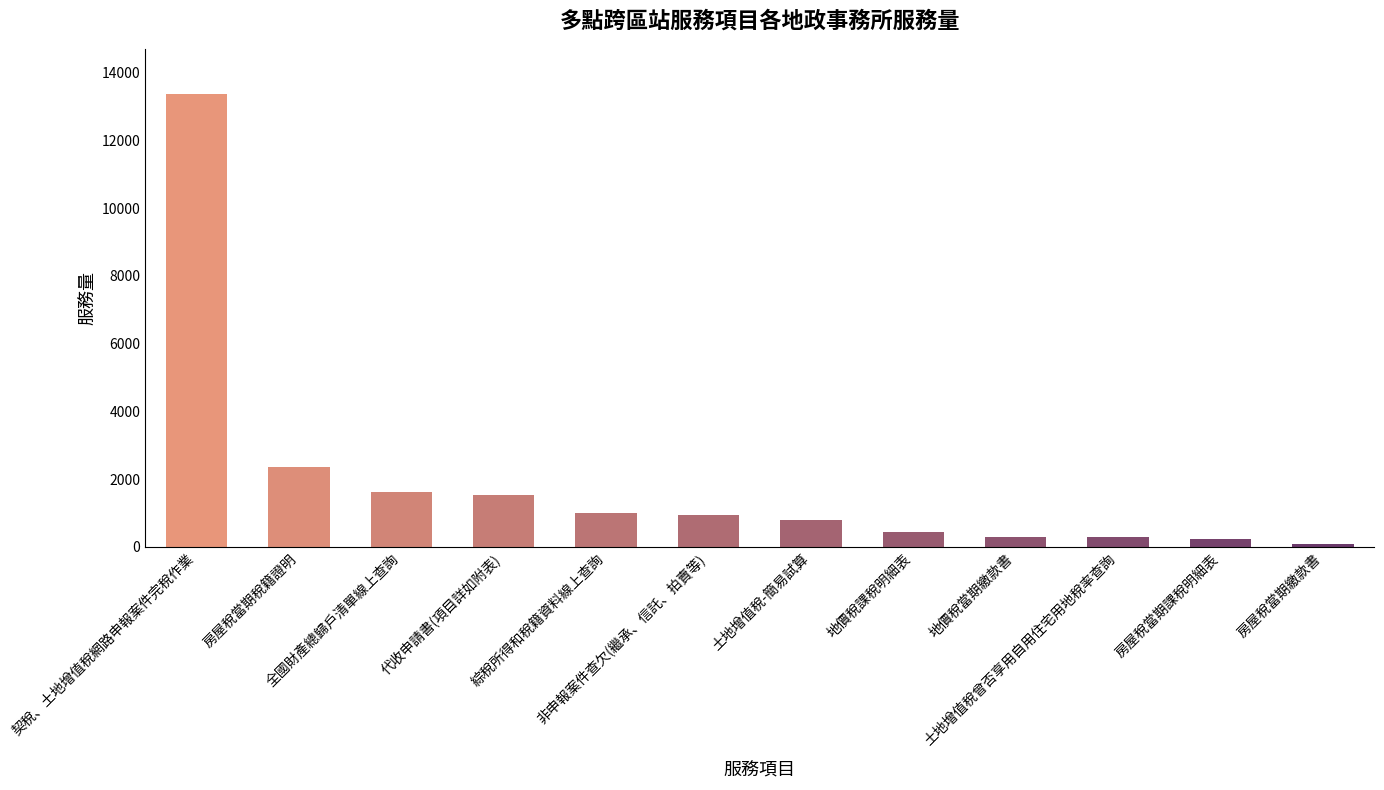

Between 綜稅所得和稅籍資料線上查詢 and 房屋稅當期繳款書, which is larger?

綜稅所得和稅籍資料線上查詢